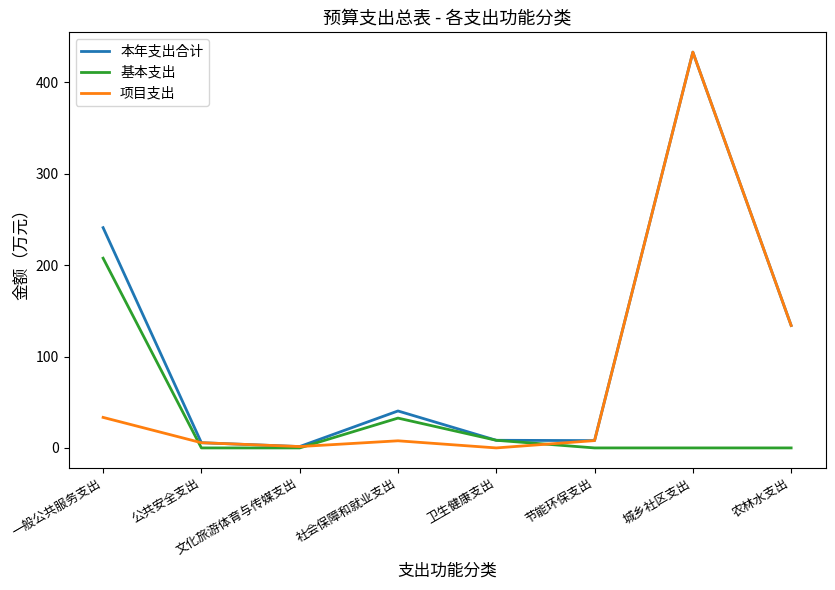

True or false: 项目支出 has a value of 5.7 at 公共安全支出.

True